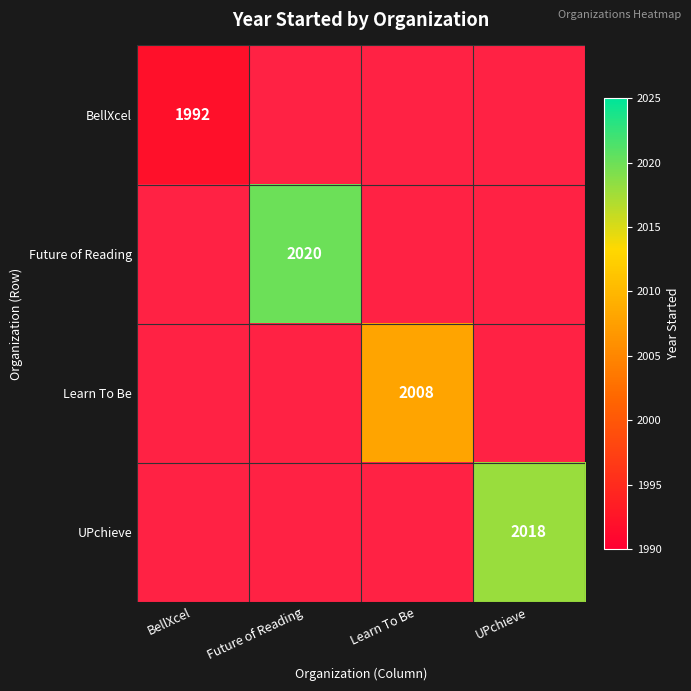

Is it true that UPchieve equals 2018 at UPchieve?

True